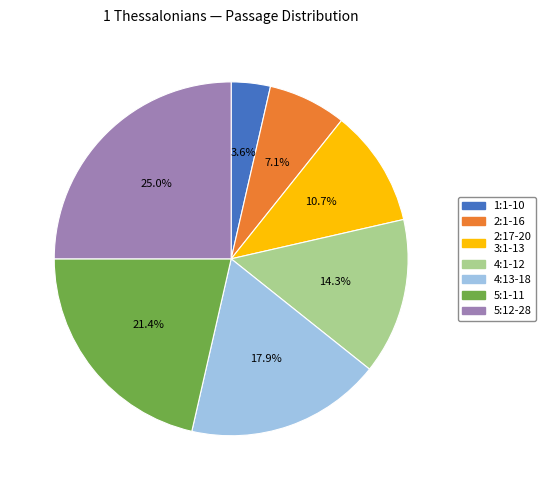

Do 5:12-28 and 4:13-18 together represent more than half of the pie?

No